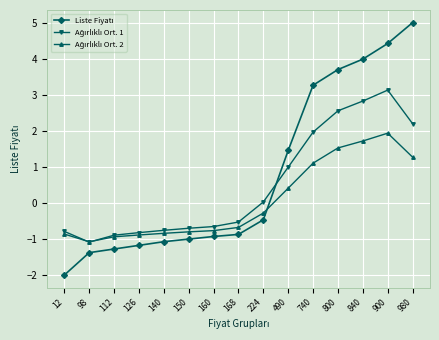

At which category is the sum across all series the highest?

900